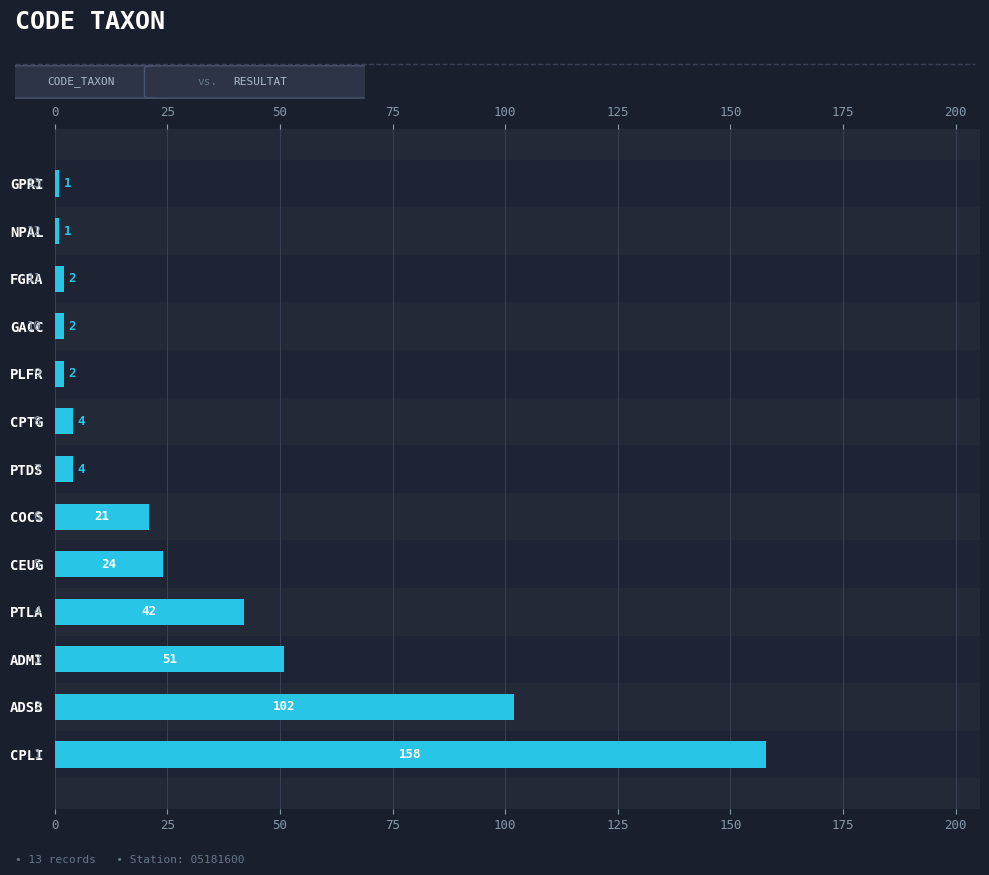

What is the sum of the values at CPTG and PTDS?

8